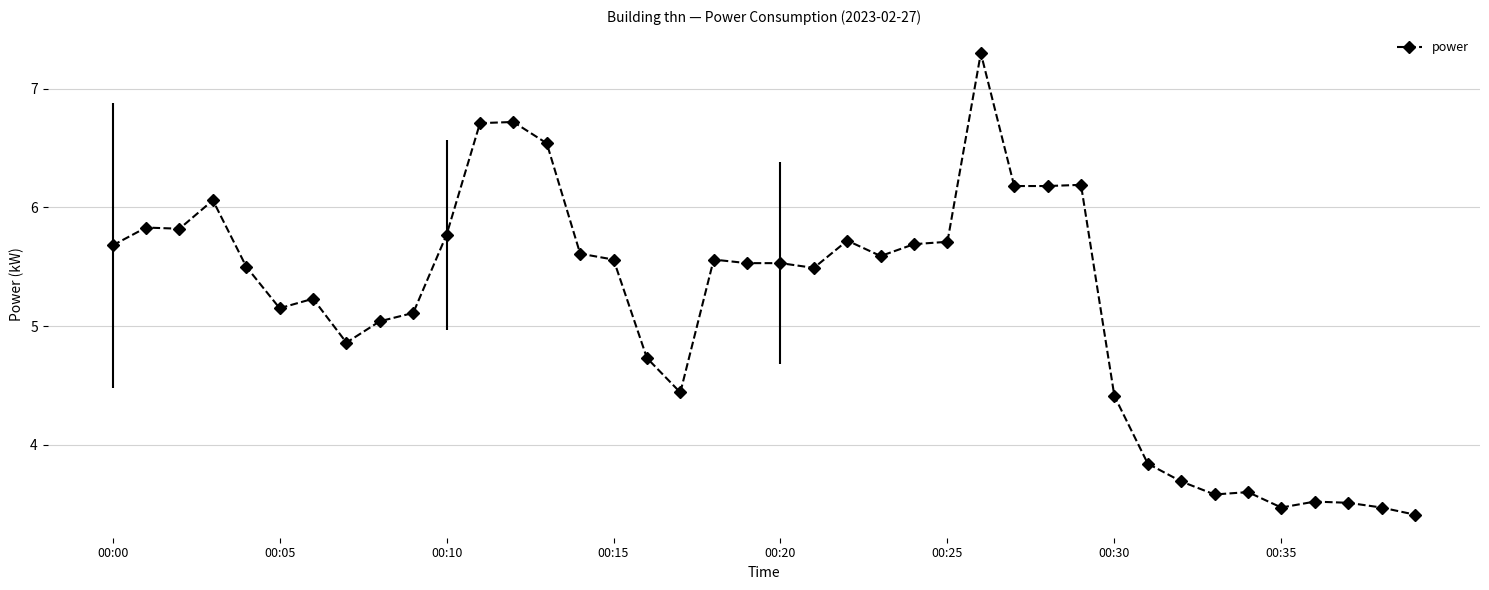

What is the minimum value shown in the chart?

3.4